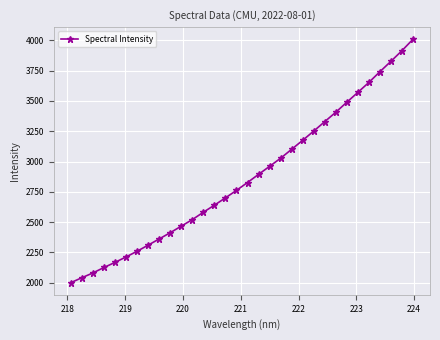

What is the value of the 11th point from the left?

2466.5